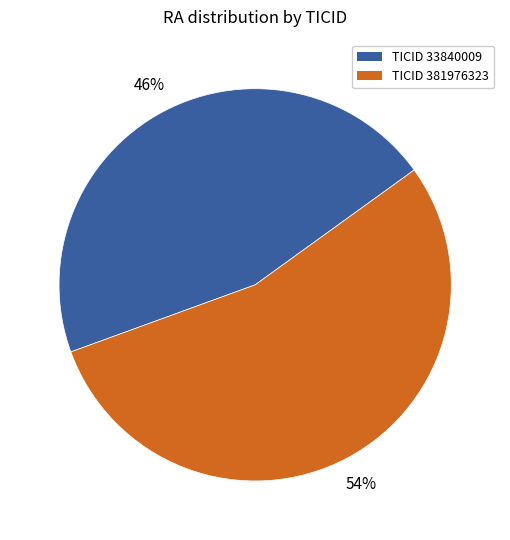

To the nearest percent, what is the average slice percentage?

50%